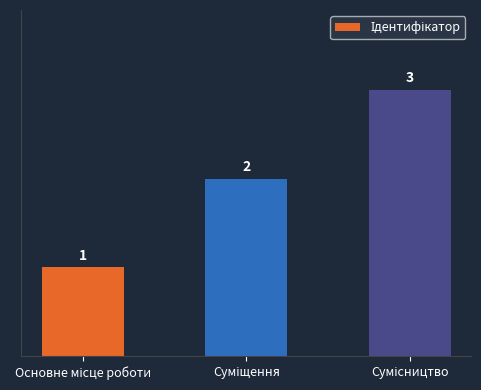

Are the bars grouped side by side (vs. stacked)?

No